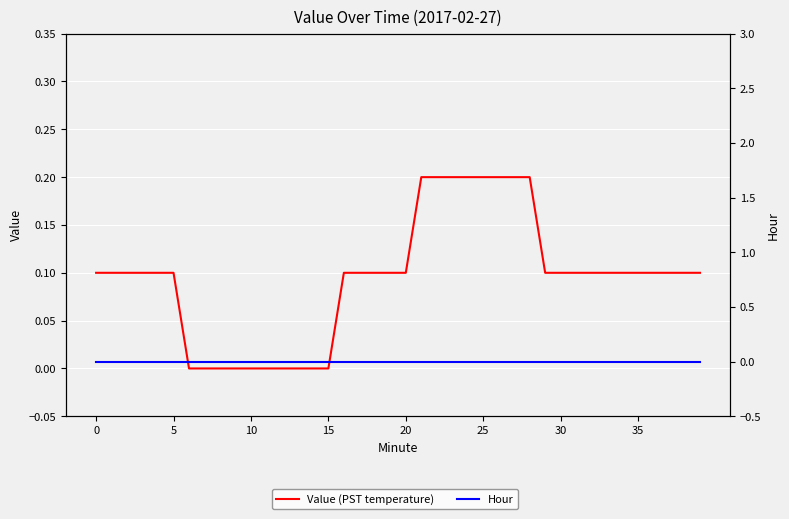

What is the spread (max minus min) of values at 10?

0.1